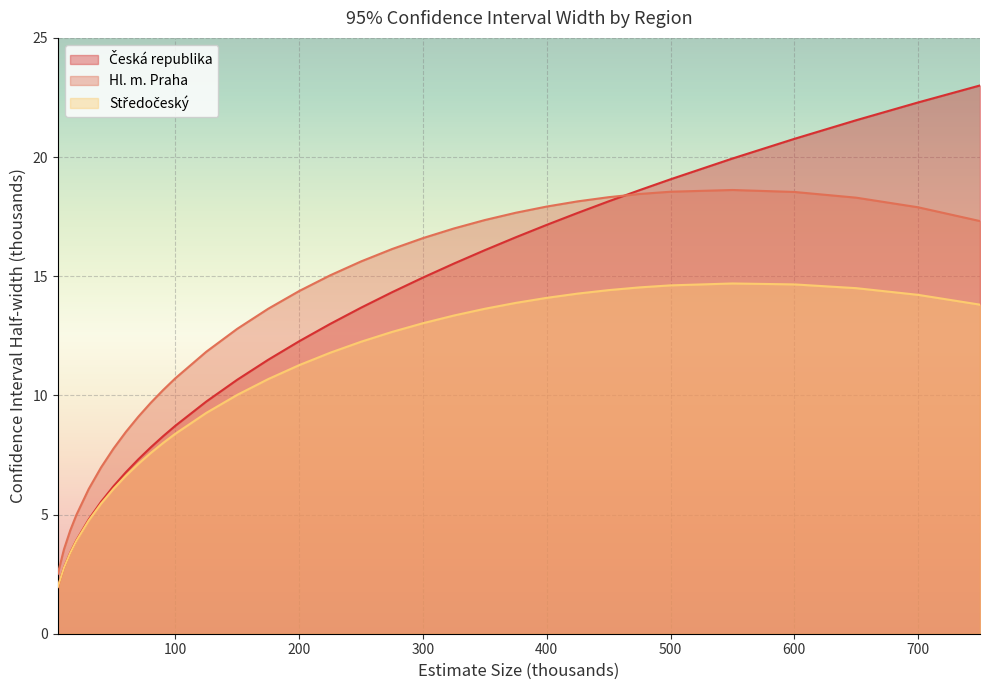

Rank the categories by Hl. m. Praha value from lowest to highest.

5, 10, 15, 20, 30, 40, 50, 60, 70, 80, 90, 100, 125, 150, 175, 200, 225, 250, 275, 300, 325, 750, 350, 375, 700, 400, 425, 650, 450, 475, 600, 500, 550